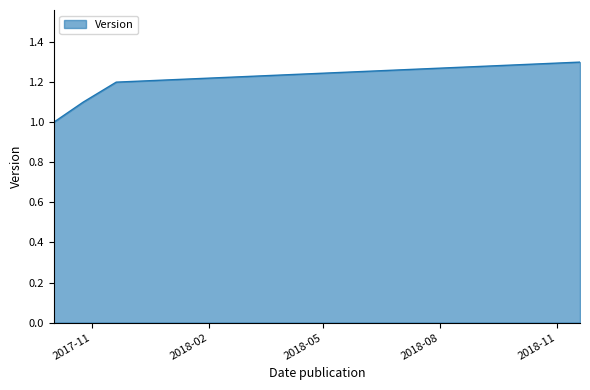

Reading left to right, transcribe all the data shown in this chart.

1.0	1.1	1.2	1.3